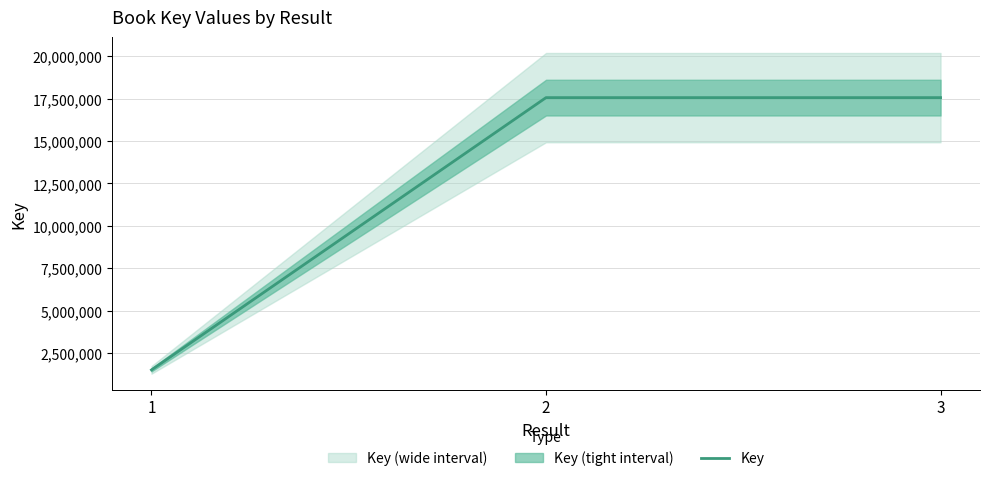

What is the maximum value shown in the chart?

17560765